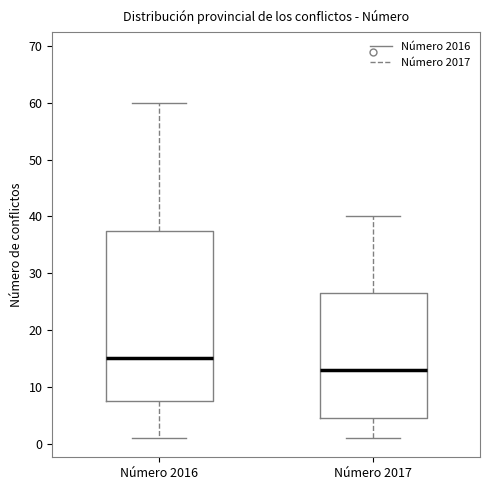

Reading left to right, read every box against the y-axis: the position of its median line, the range the box covers, and the ends of its whiskers. The values are not printed on the chart, so give them approximately, as read against the axis.

Número 2016: median 15, box 8 to 38, whiskers 1 to 60
Número 2017: median 13, box 5 to 27, whiskers 1 to 40